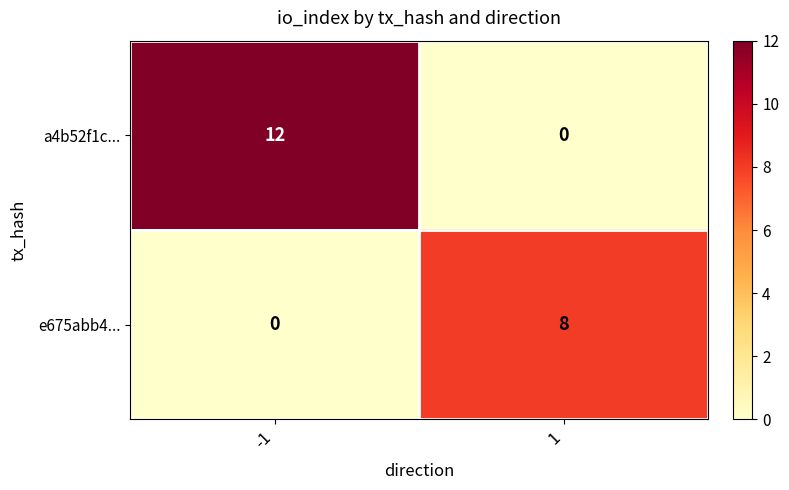

The a4b52f1c... series shows 12 at -1. True or false?

True